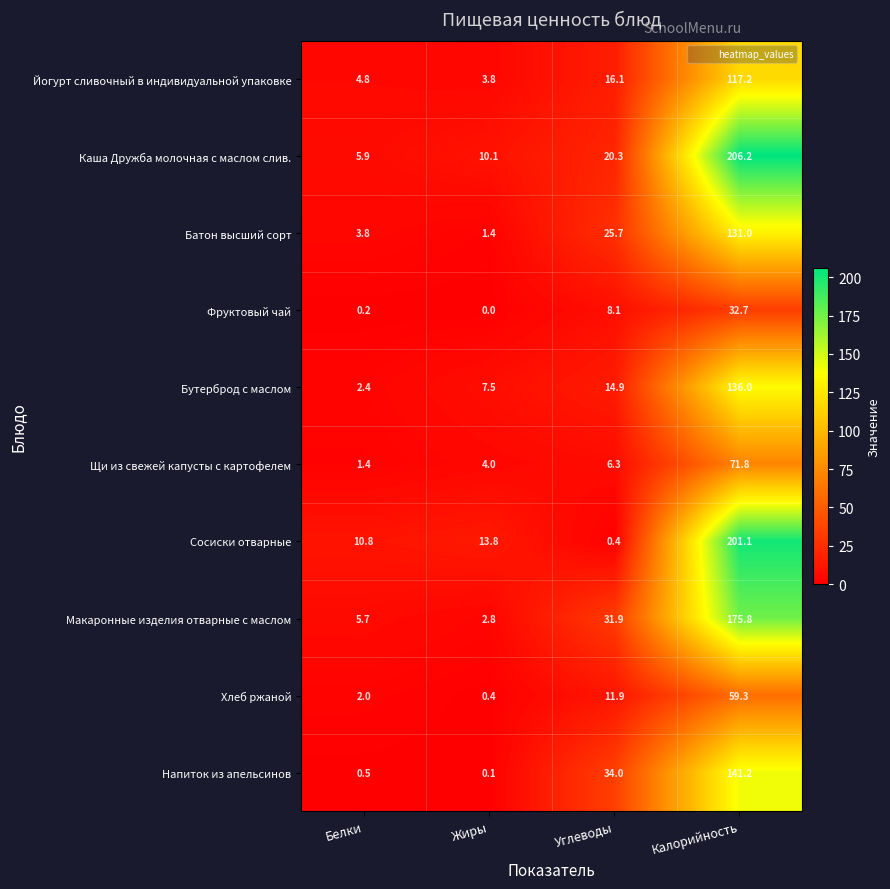

Rank the series by their maximum value, from lowest to highest.

Фруктовый чай, Хлеб ржаной, Щи из свежей капусты с картофелем, Йогурт сливочный в индивидуальной упаковке, Батон высший сорт, Бутерброд с маслом, Напиток из апельсинов, Макаронные изделия отварные с маслом, Сосиски отварные, Каша Дружба молочная с маслом слив.